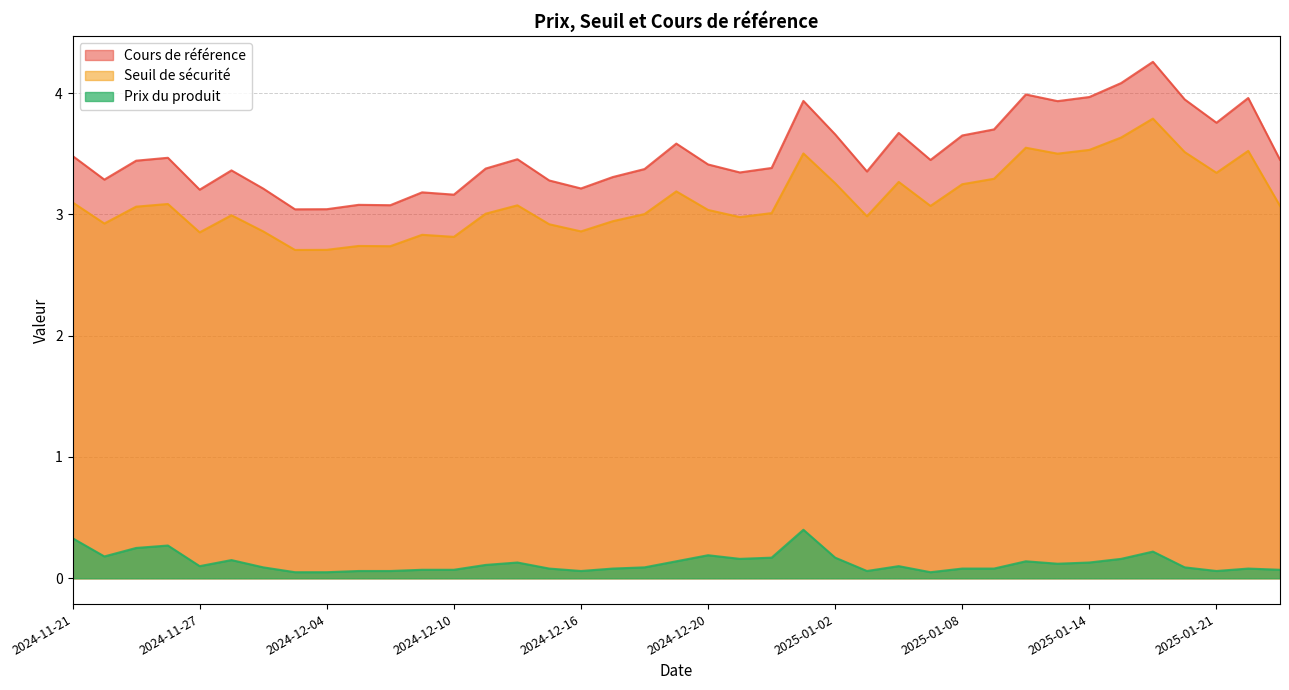

What is the approximate value of Prix du produit at 2024-11-26?

0.3